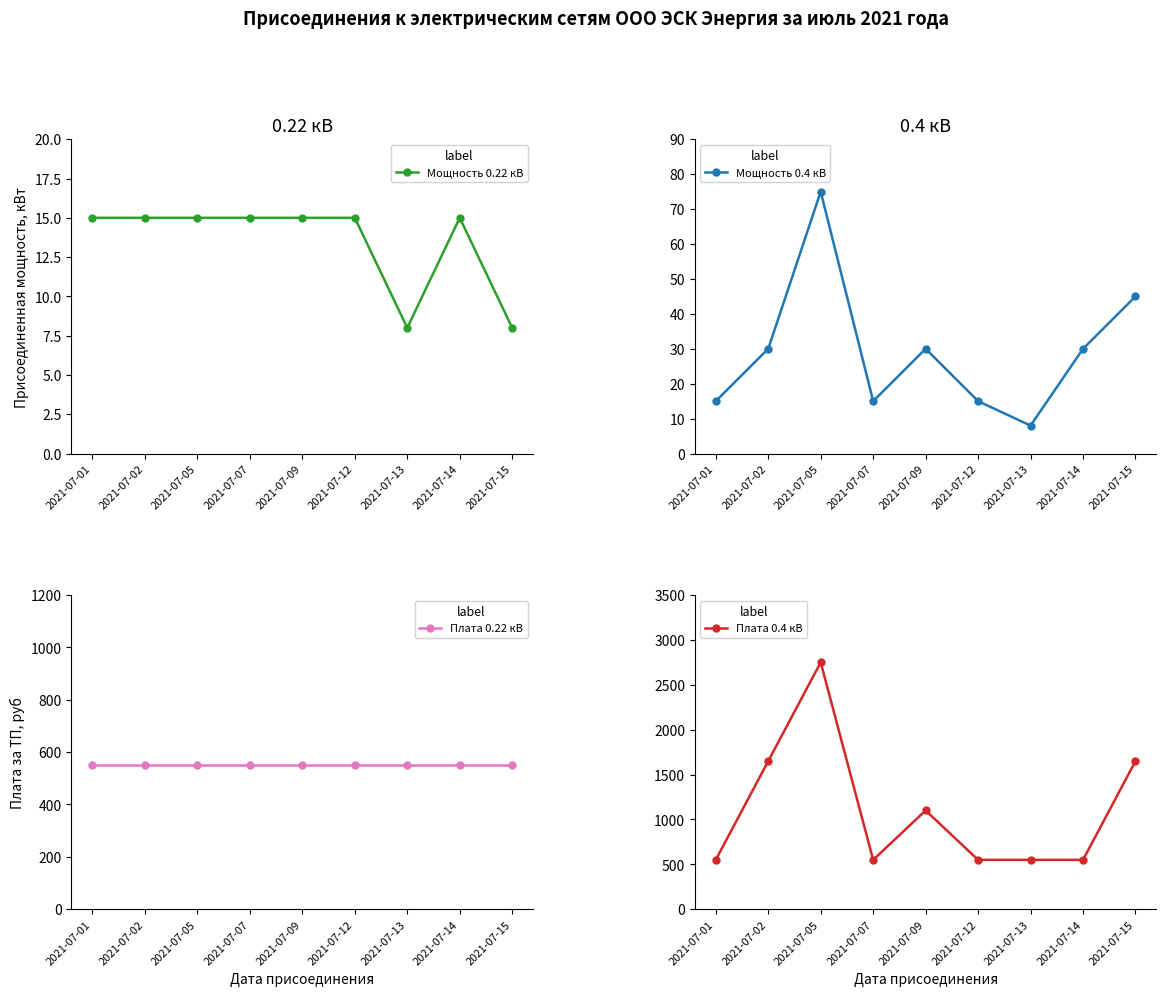

True or false: Плата 0.4 кВ and Плата 0.22 кВ intersect in this chart.

False